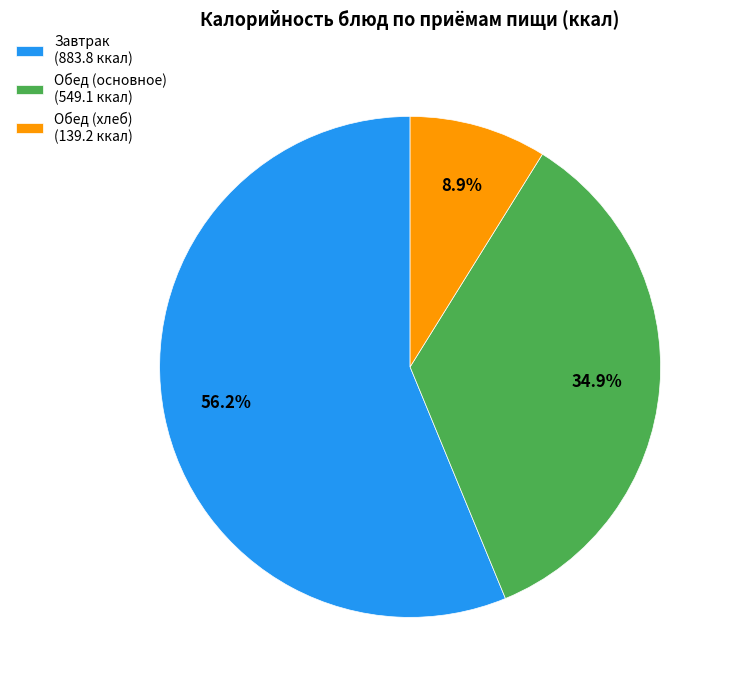

Does Завтрак (883.8 ккал) account for over 50% of the chart?

Yes